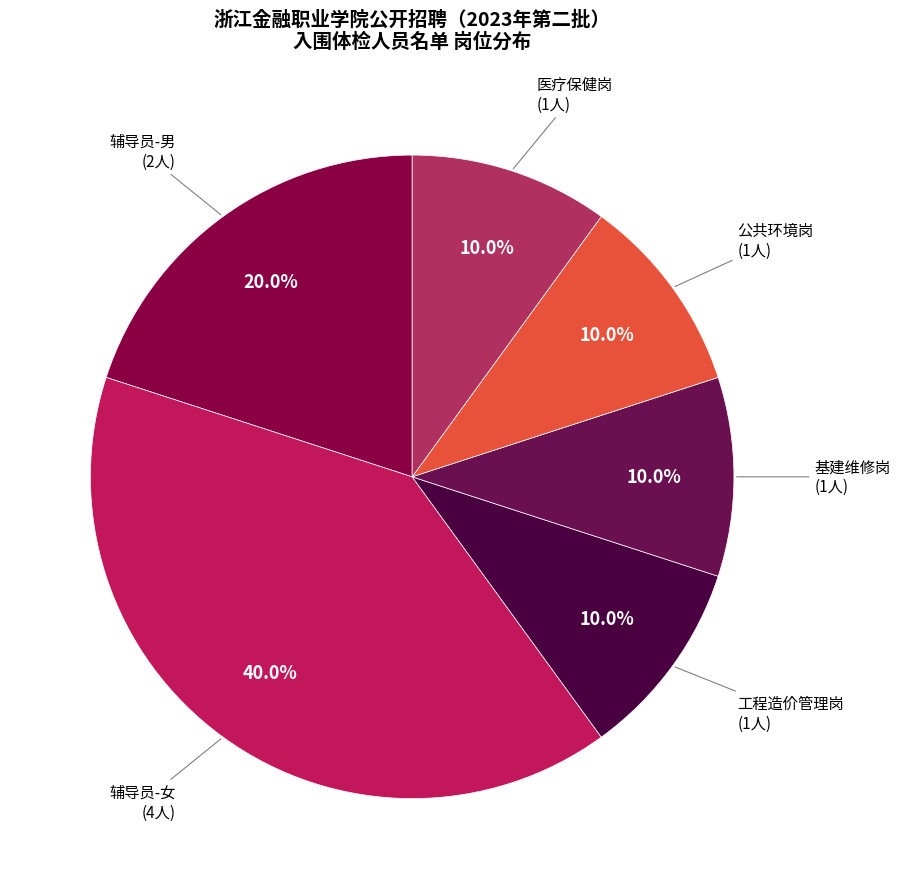

To the nearest percent, what is the difference between the largest and smallest slice percentages?

30%